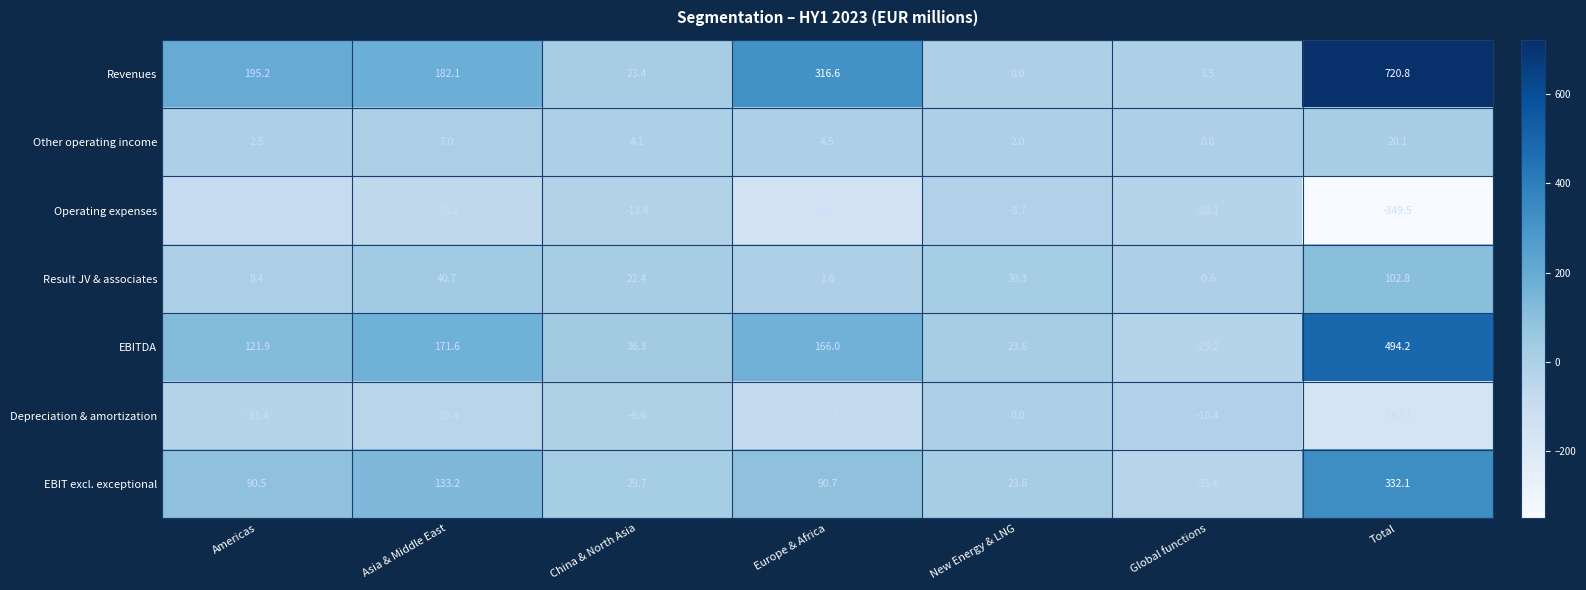

Rank the series by their maximum value, from highest to lowest.

Revenues, EBITDA, EBIT excl. exceptional, Result JV & associates, Other operating income, Depreciation & amortization, Operating expenses